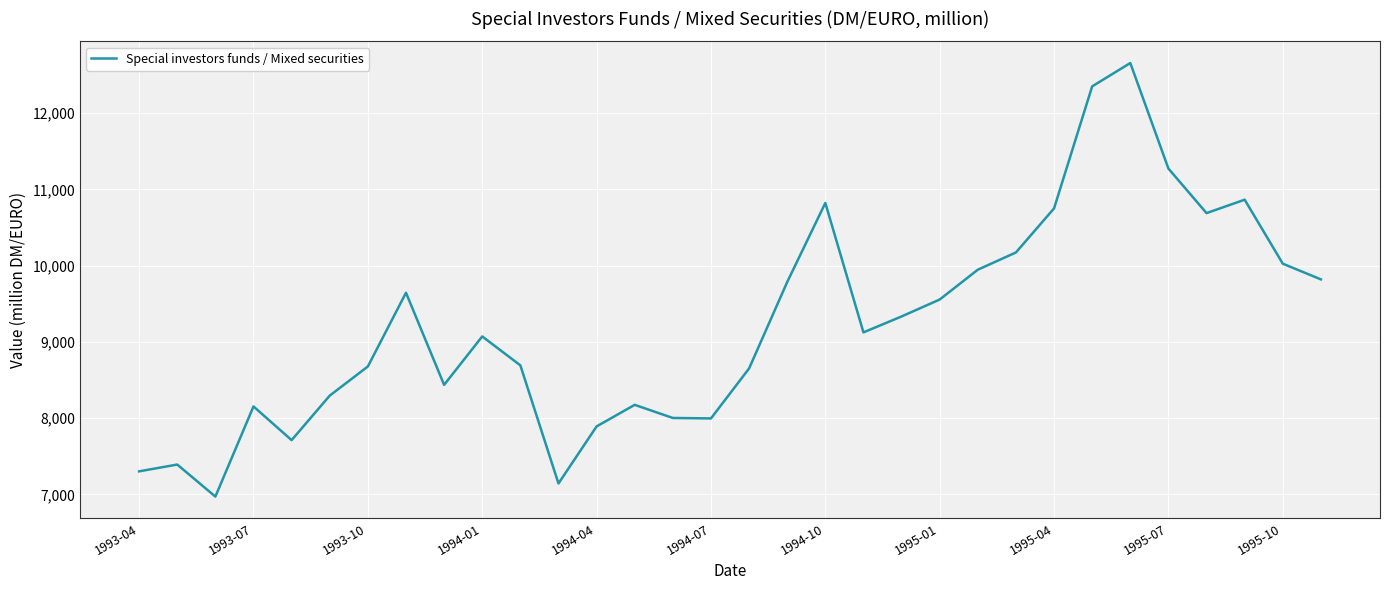

What is the minimum value shown in the chart?

6971